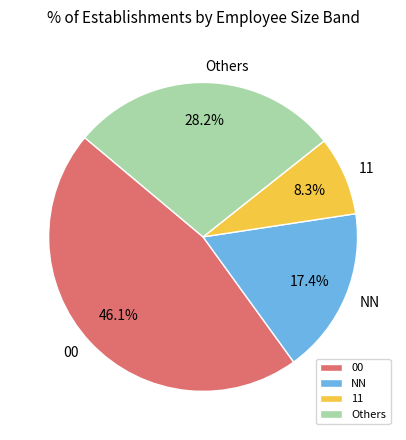

What percentage is the 11 slice, to the nearest percent?

8%